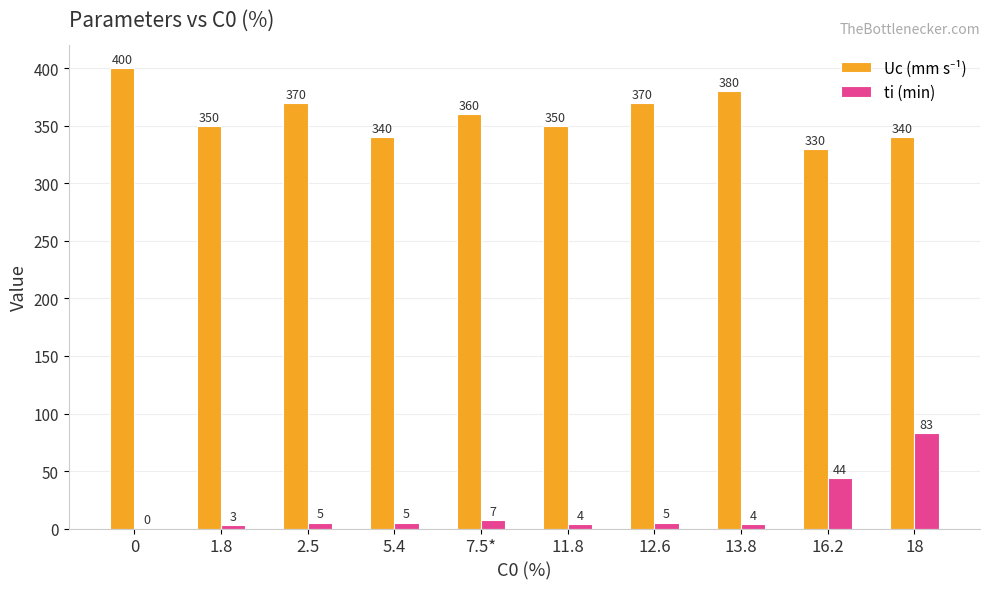

How many values in ti (min) are above zero?

9